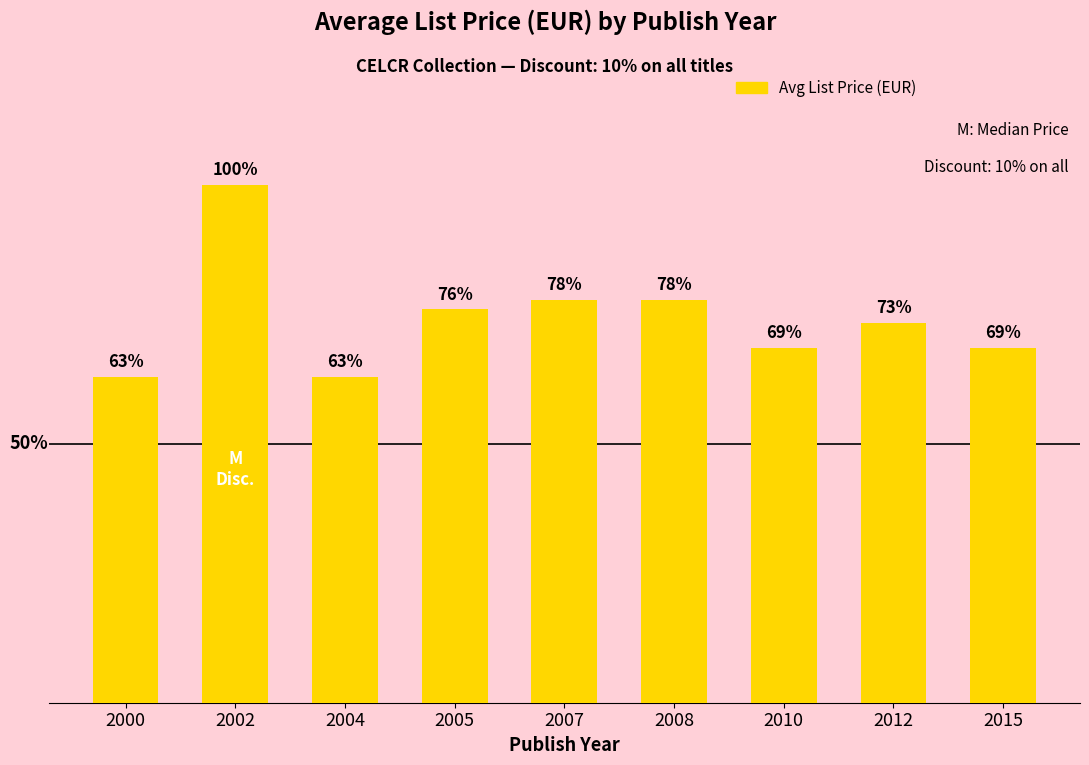

Reading left to right, list all the values displayed in this chart.

2000=85.0	2002=135.0	2004=85.0	2005=102.5	2007=105.0	2008=105.0	2010=92.5	2012=99.0	2015=92.5